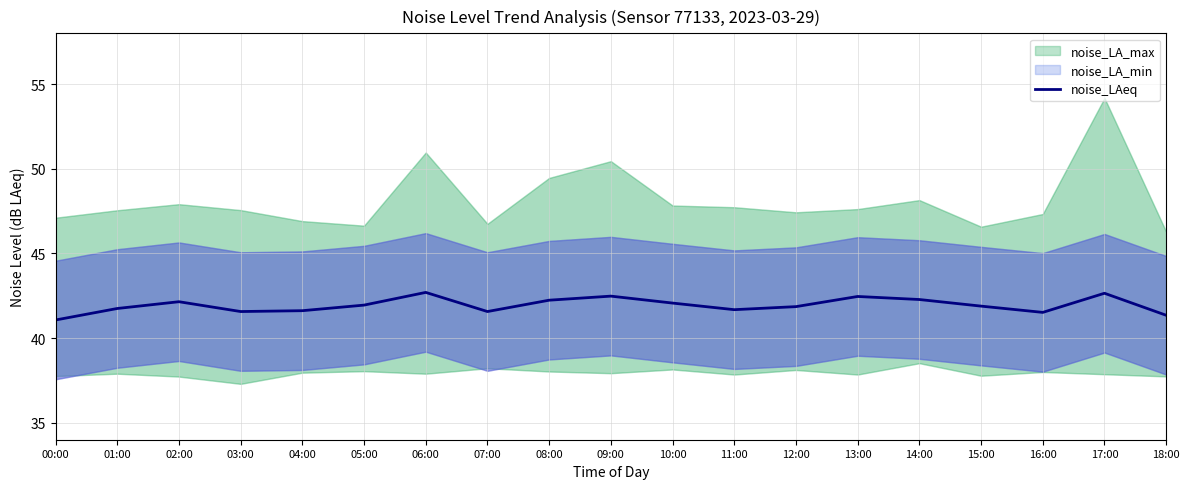

Is it true that the value at 12:00 is 41.9?

True